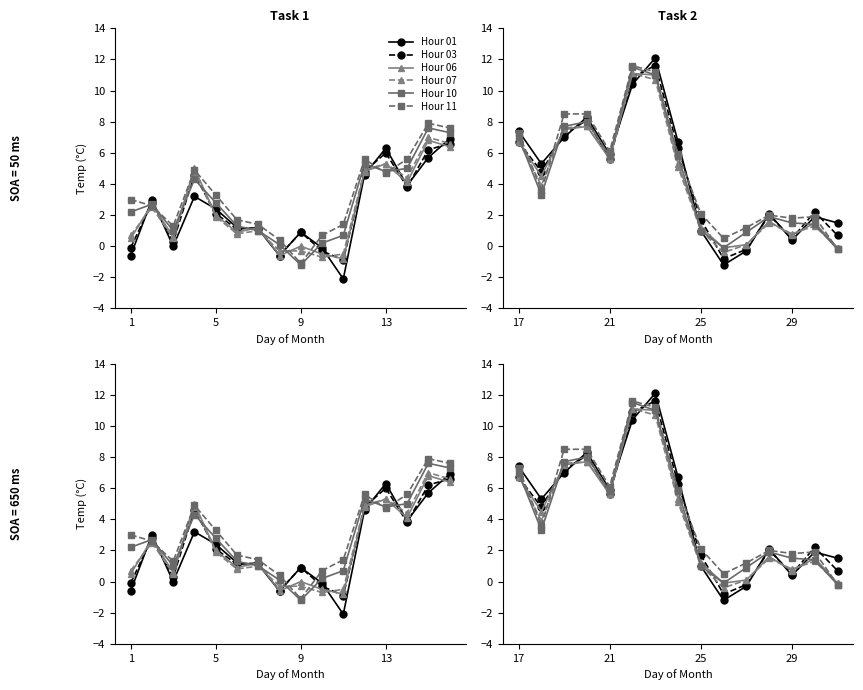

What is the difference between the second highest and minimum values in the Hour 06 series?

11.1